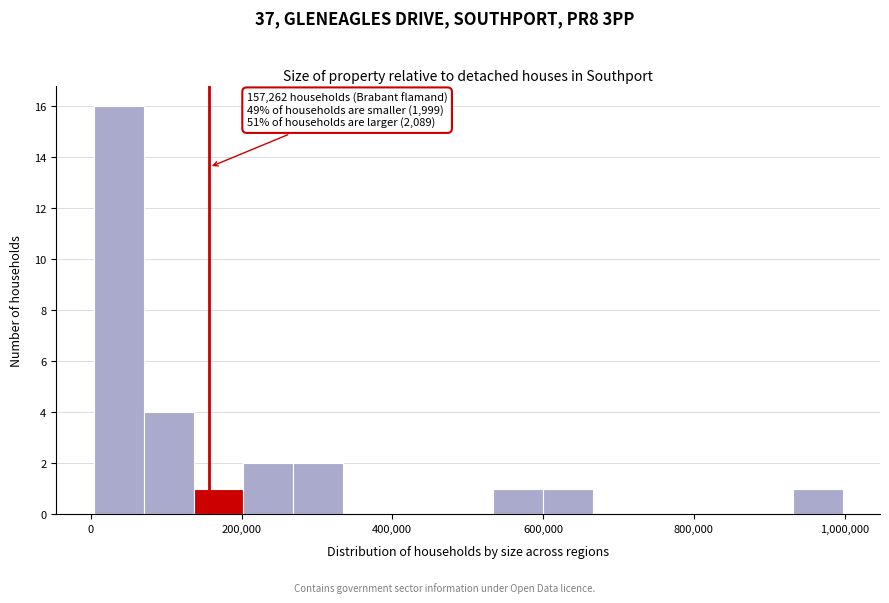

Read against the x-axis, roughly where is the centre of the tallest bar?

40000